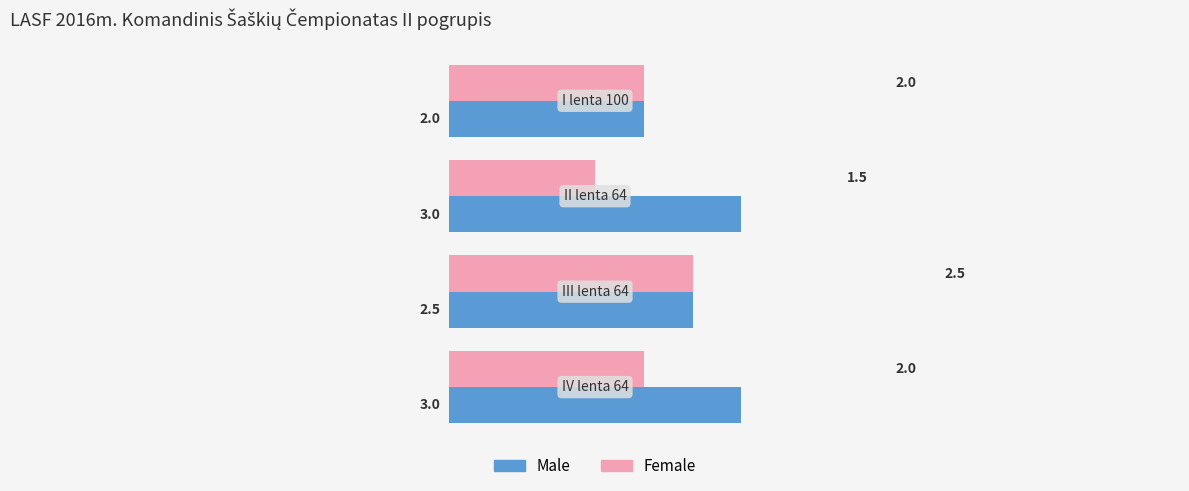

What is the difference between the maximum and minimum values in the Male series?

1.0